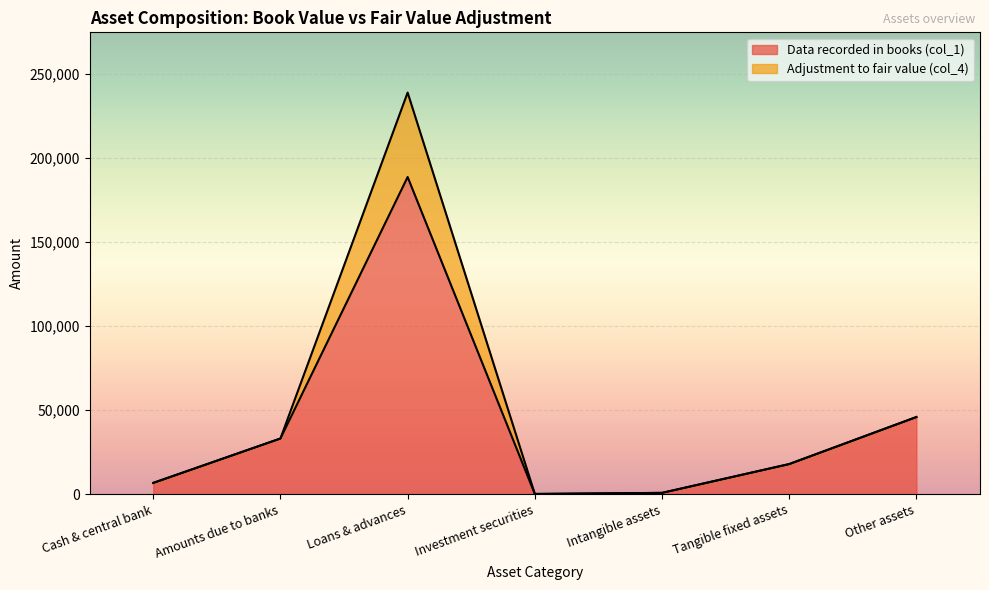

Reading left to right, what are all the values shown in this chart?

6628	33050	188690	50	691	17838	45833